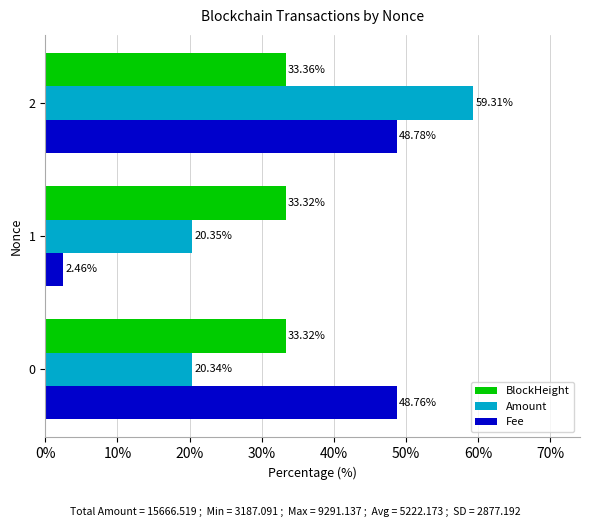

What is the sum of the BlockHeight values at 1 and 0?

66.6